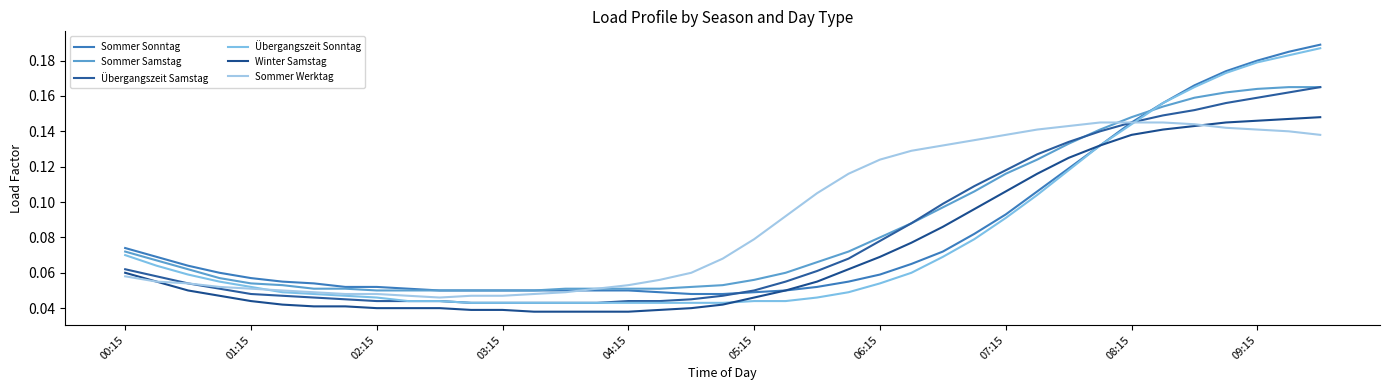

How many Sommer Werktag values are between 0 and 1?

39